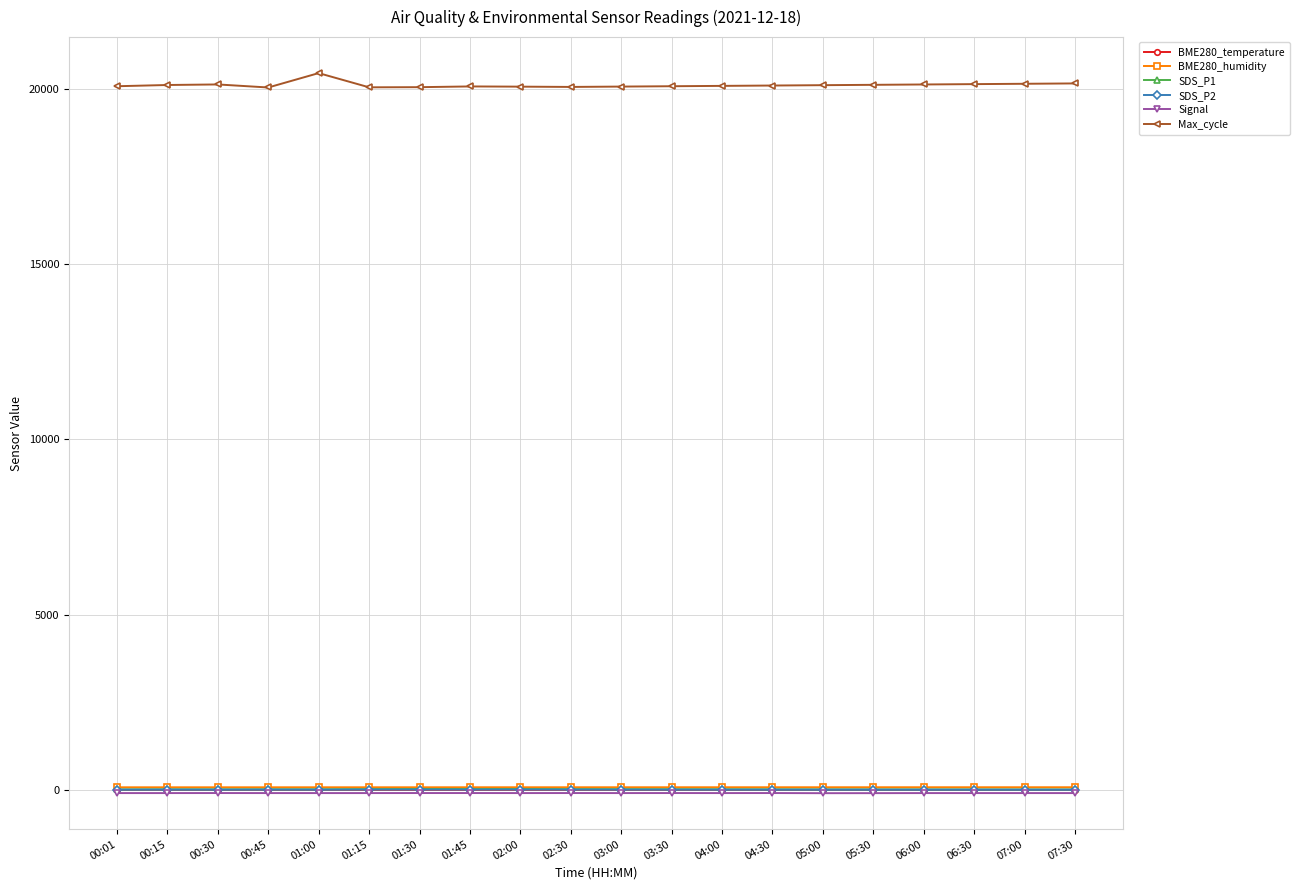

The value of Max_cycle at 01:00 is 7701.9. True or false?

False